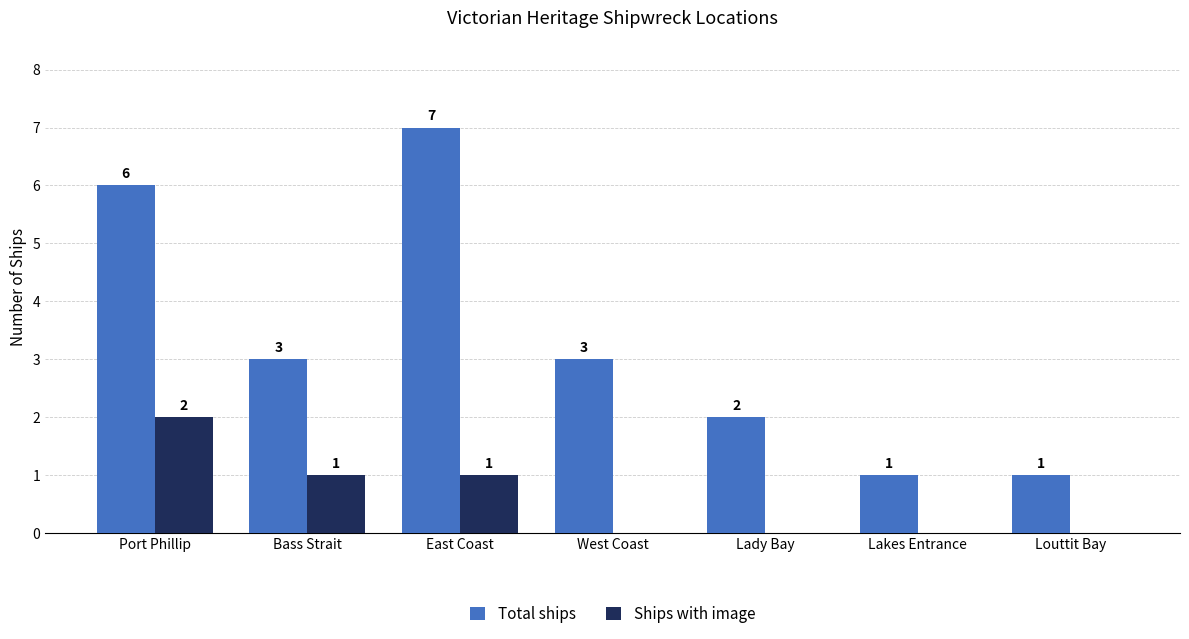

What are all the series names shown in the legend?

Total ships, Ships with image